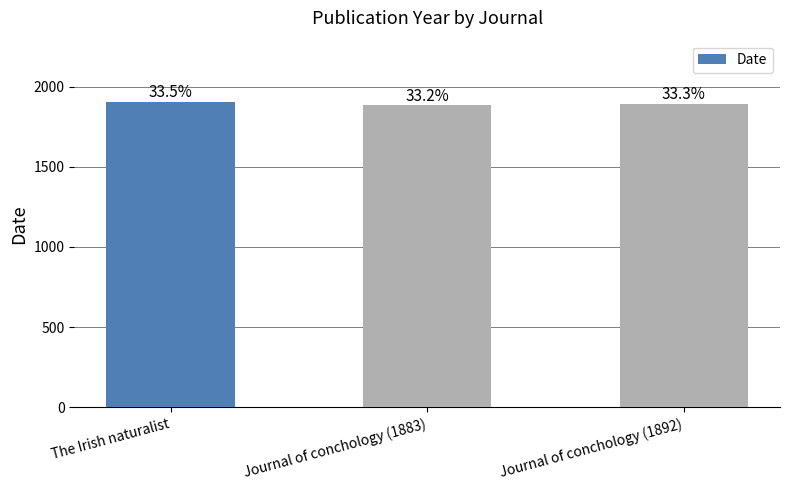

How many bars are there in total?

3